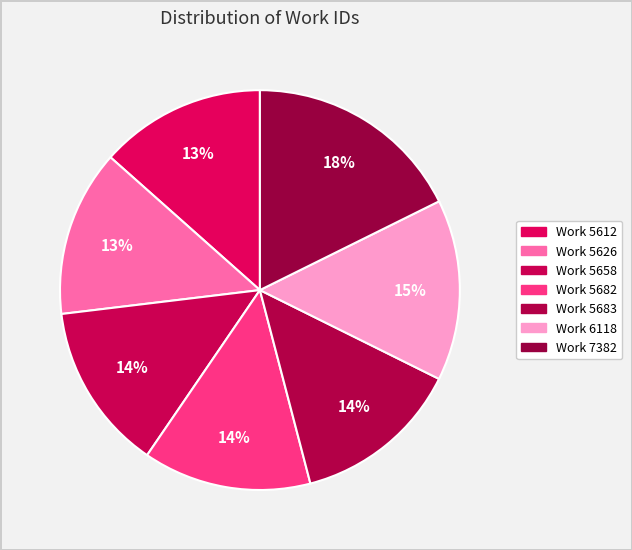

Is it true that Work 5682 is 1% of the pie?

False